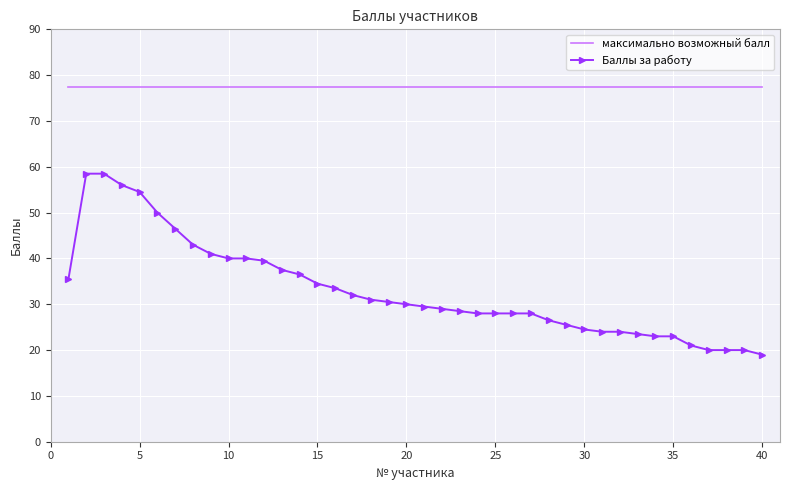

How many categories are shown in the chart?

40